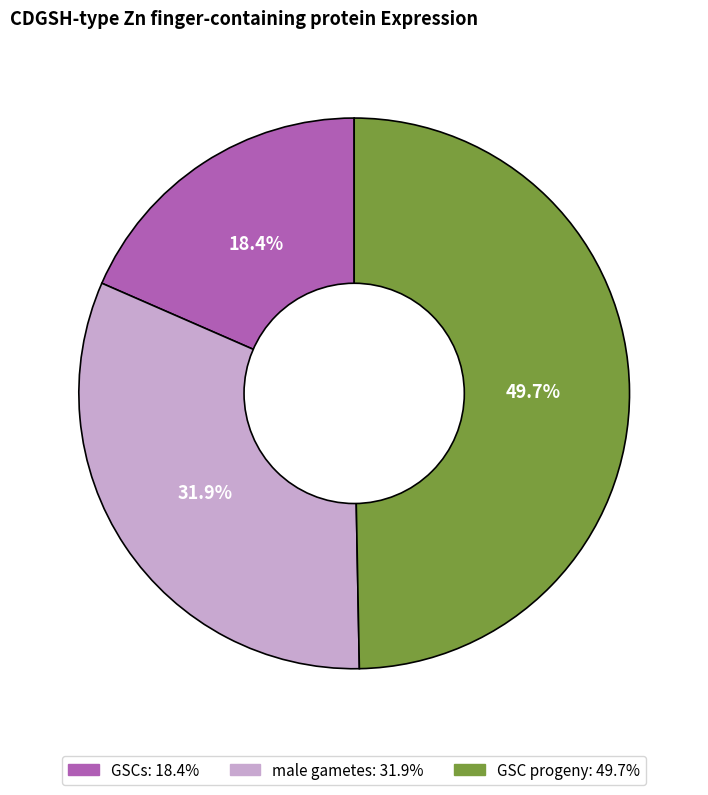

Which category has the biggest portion of the pie?

GSC progeny